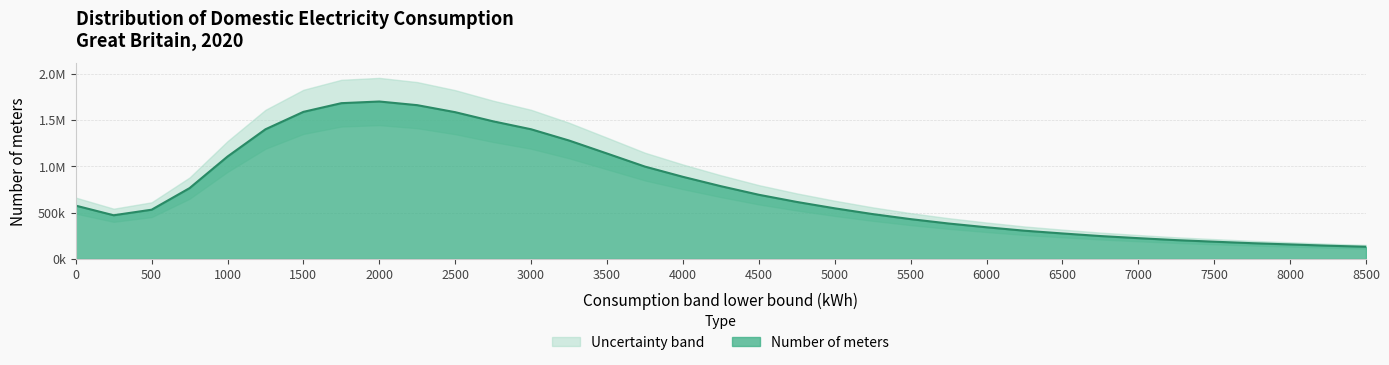

Rank the categories by value from lowest to highest.

8500, 8250, 8000, 7750, 7500, 7250, 7000, 6750, 6500, 6250, 6000, 5750, 5500, 250, 5250, 500, 5000, 0, 4750, 4500, 750, 4250, 4000, 3750, 1000, 3500, 3250, 1250, 3000, 2750, 2500, 1500, 2250, 1750, 2000